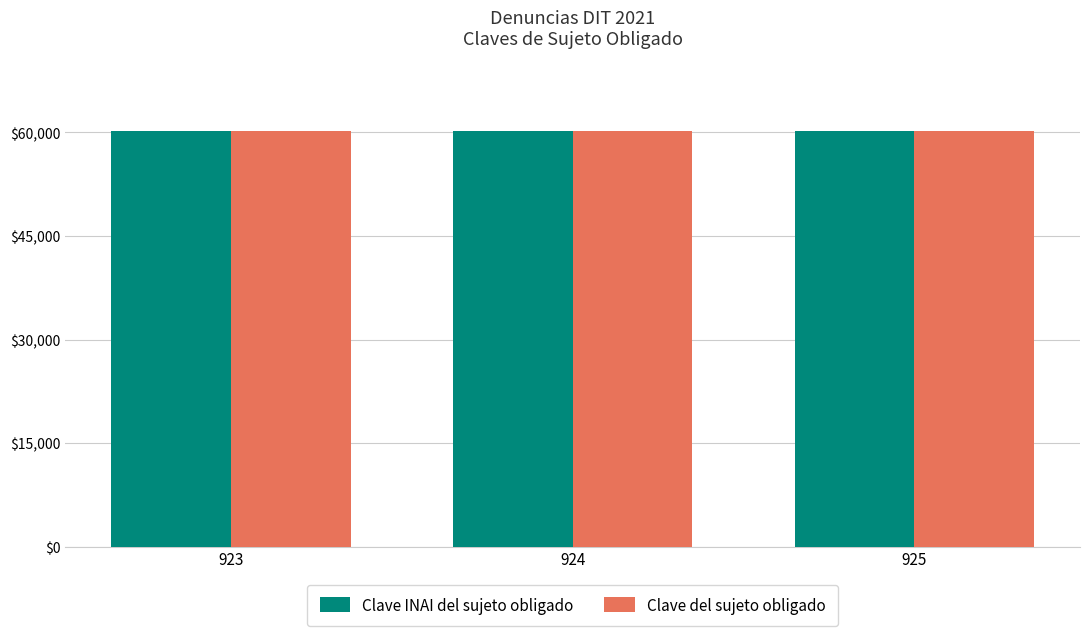

What is the spread (max minus min) of values at 924?

7